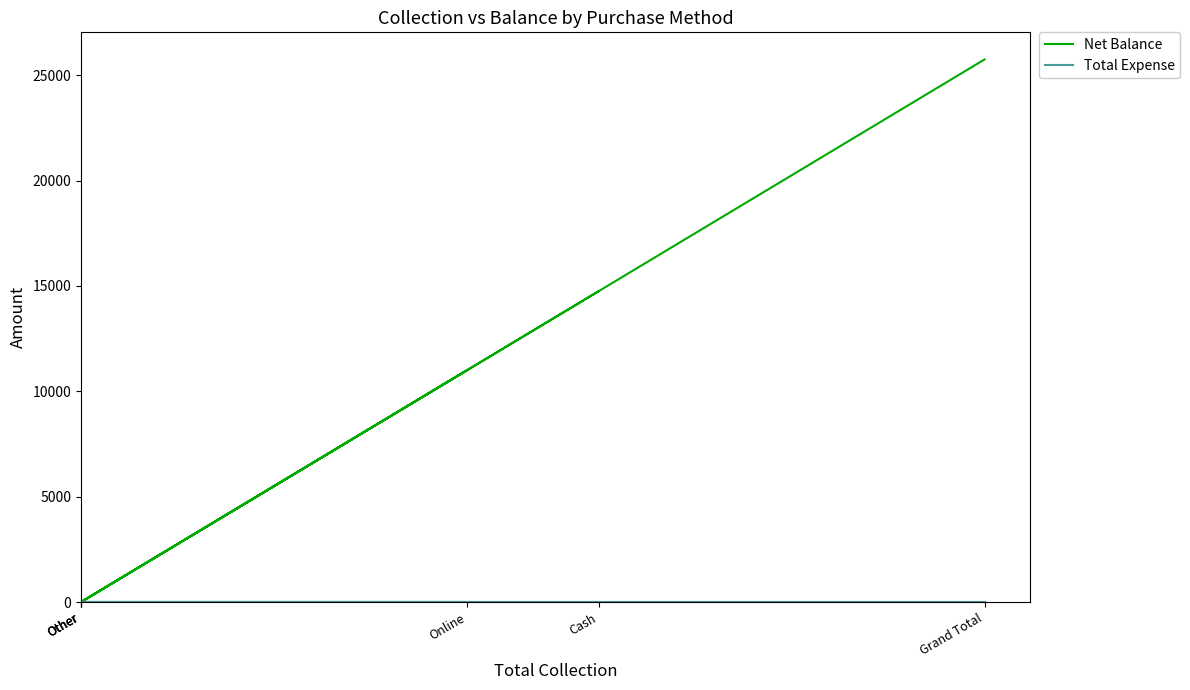

What is the total value across all series at Grand Total?

25750